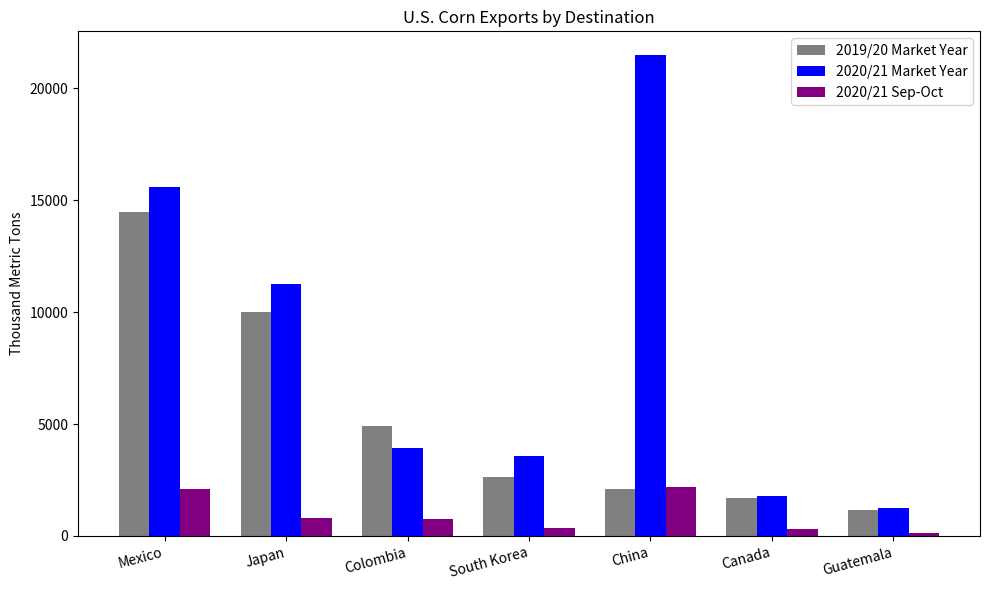

What are all the series names shown in the legend?

2019/20 Market Year, 2020/21 Market Year, 2020/21 Sep-Oct